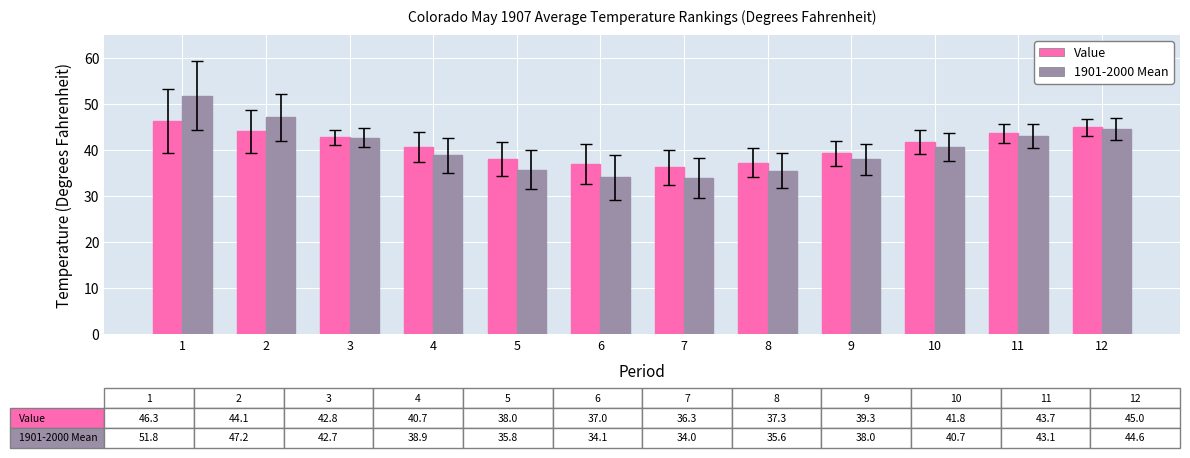

What is the minimum value for Value?

36.3